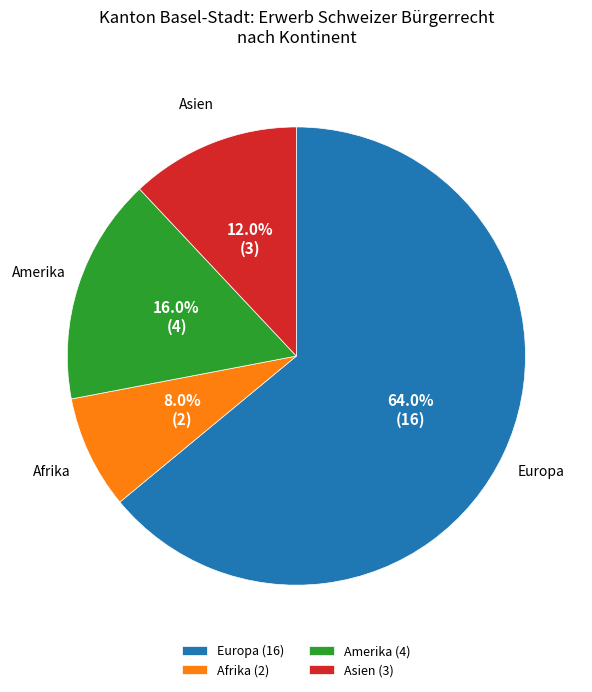

Approximately how many times larger is the value at Afrika compared to Asien?

0.7